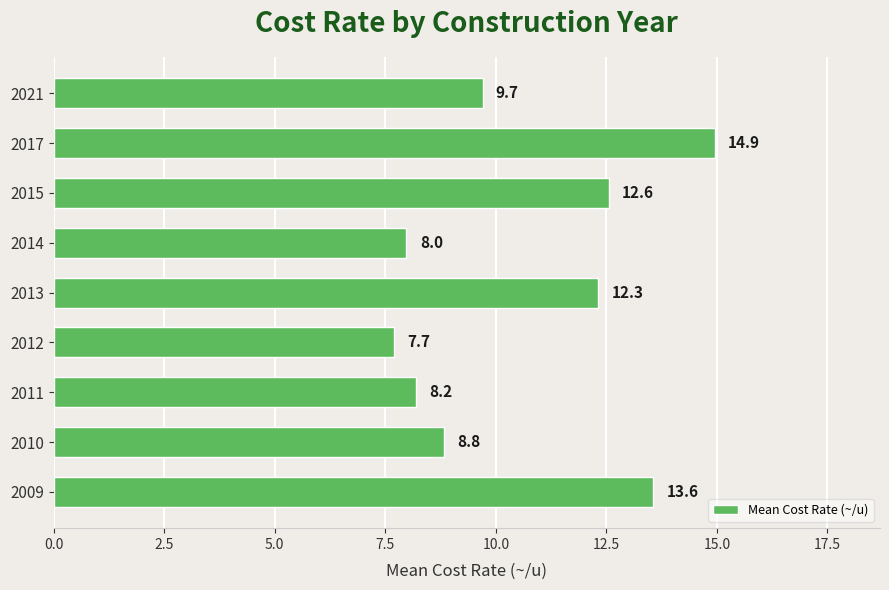

Rank the categories by value from lowest to highest.

2012, 2014, 2011, 2010, 2021, 2013, 2015, 2009, 2017